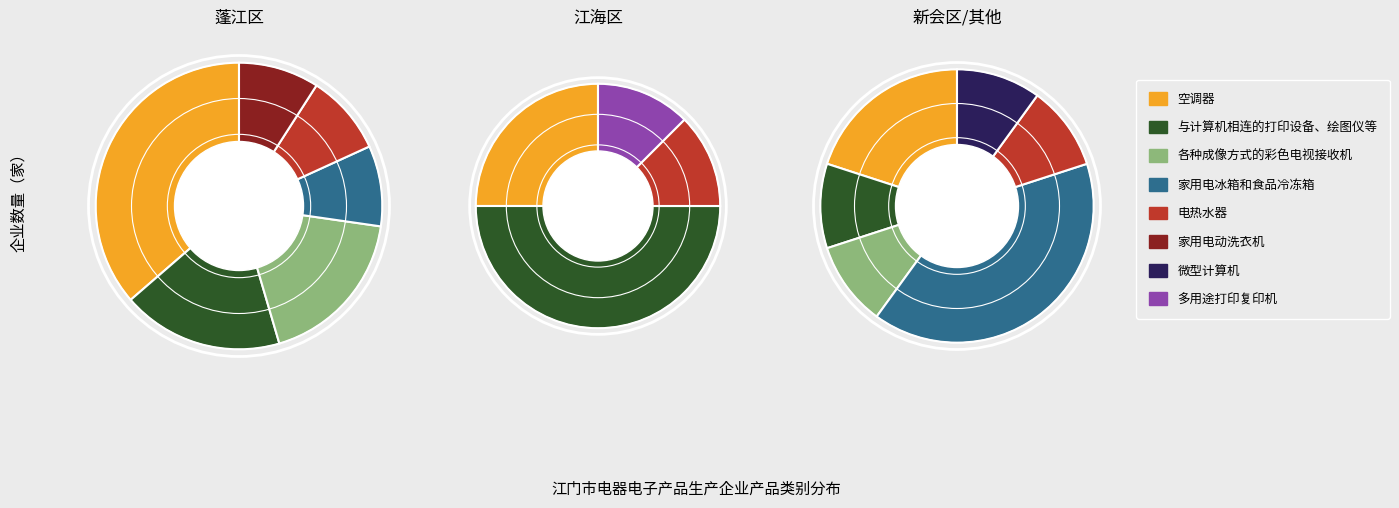

Which has a higher value, 家用电动洗衣机 or 微型计算机?

家用电动洗衣机